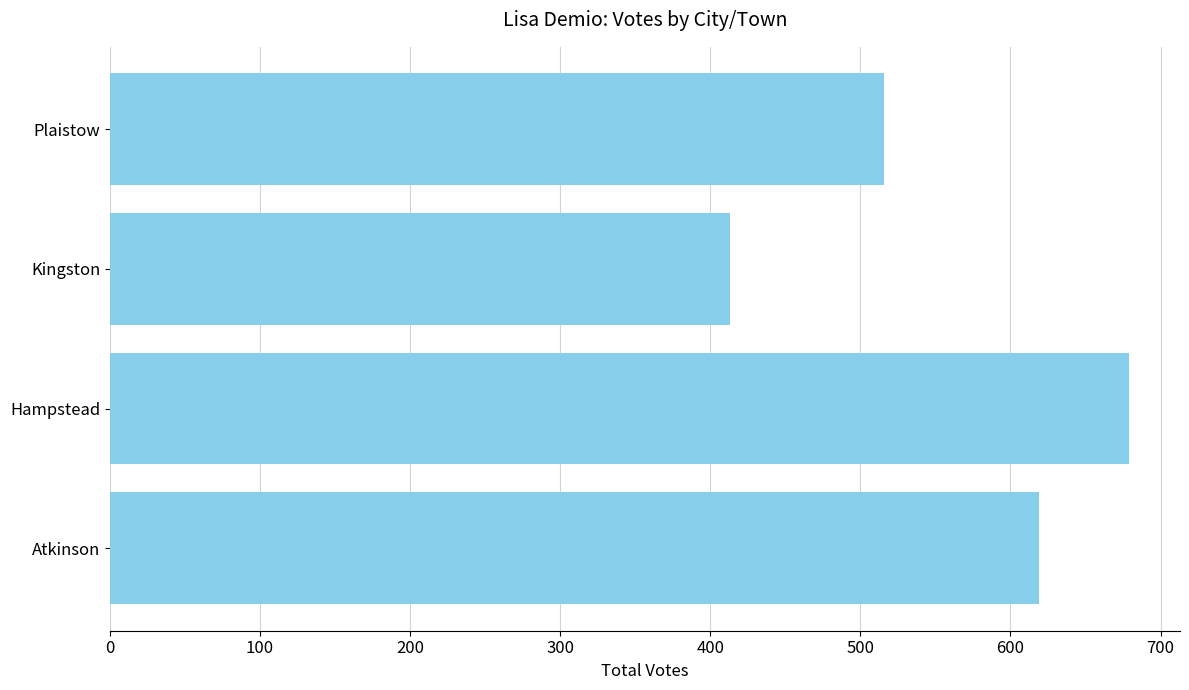

Which category has the lowest value across all series?

Kingston